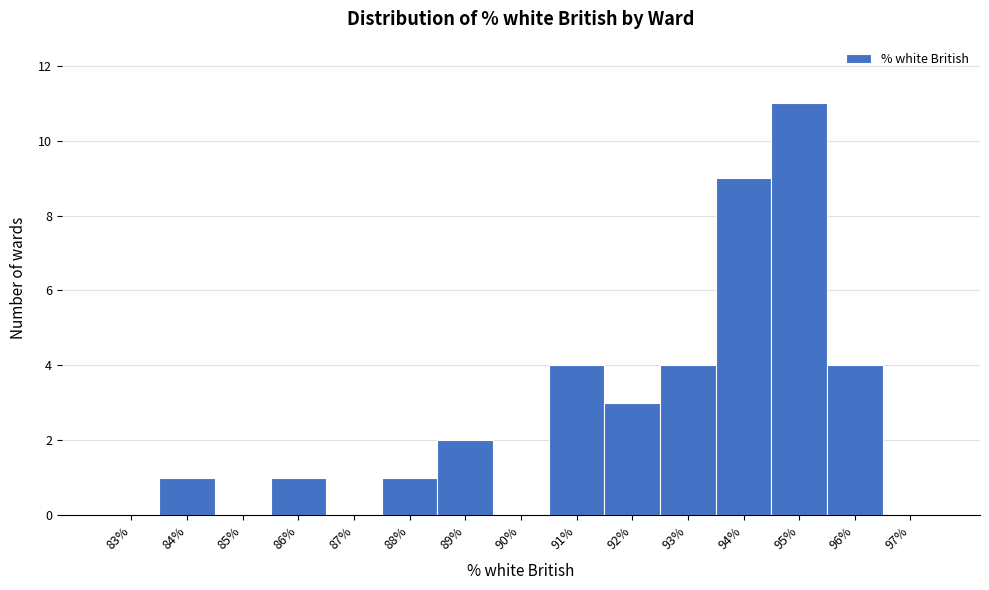

Reading right to left, transcribe all the data shown in this chart.

97%=0	96%=4	95%=11	94%=9	93%=4	92%=3	91%=4	90%=0	89%=2	88%=1	87%=0	86%=1	85%=0	84%=1	83%=0